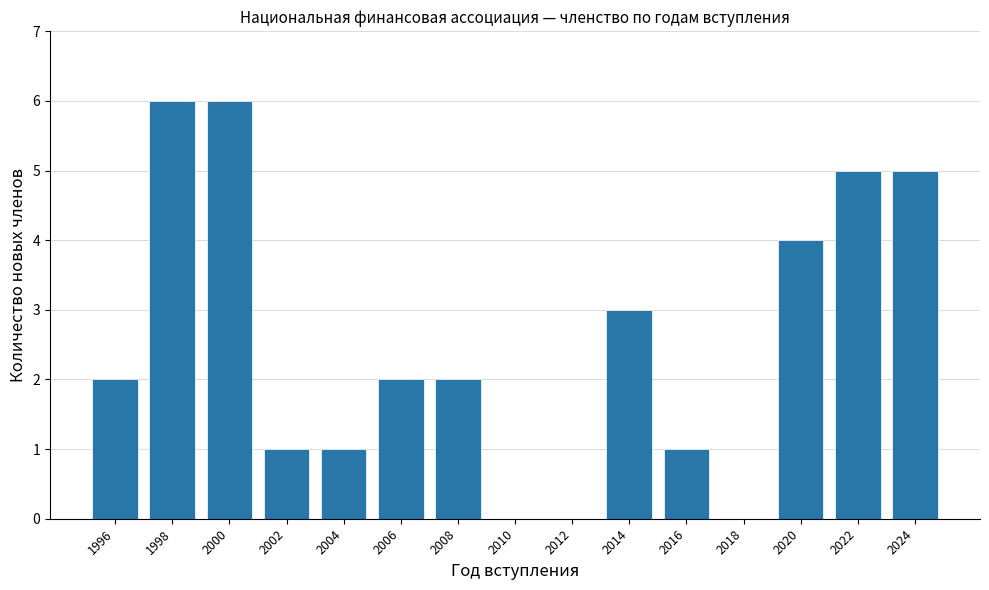

Reading left to right, transcribe all the data shown in this chart.

1996=2	1998=6	2000=6	2002=1	2004=1	2006=2	2008=2	2010=0	2012=0	2014=3	2016=1	2018=0	2020=4	2022=5	2024=5